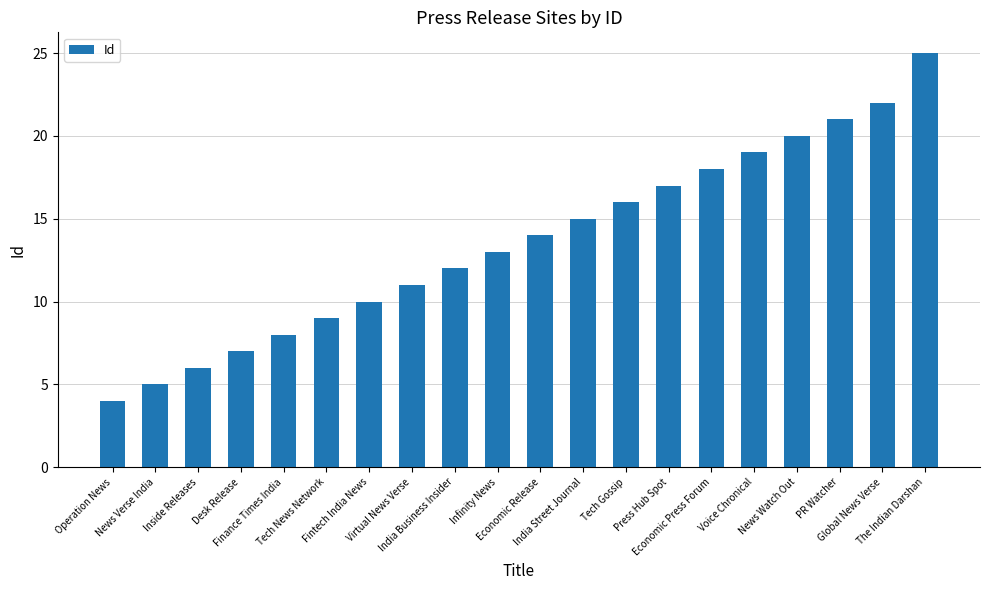

Is it true that the value at Economic Press Forum is 28?

False